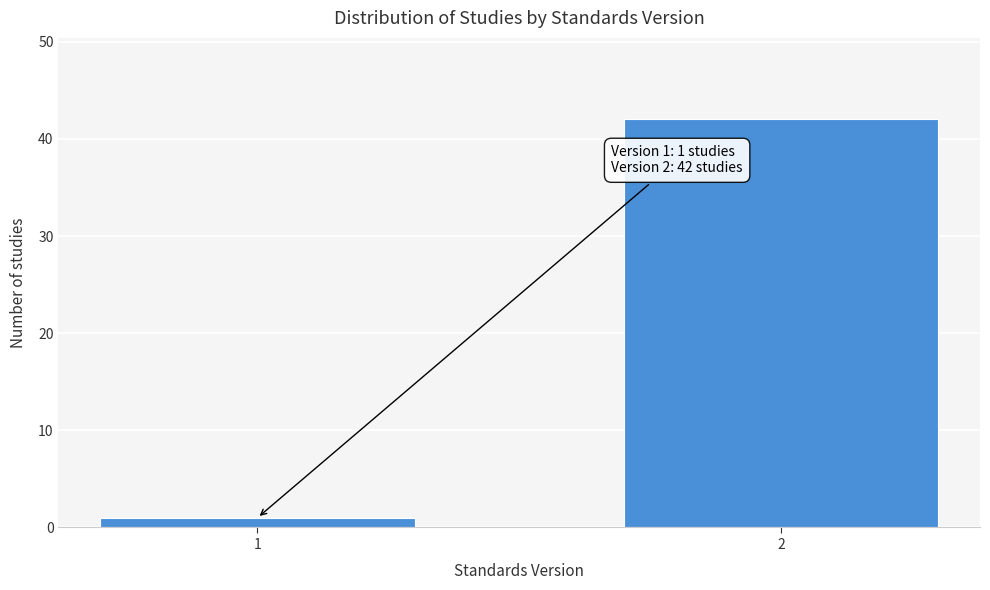

Reading right to left, extract all data points from this chart.

2=42	1=1